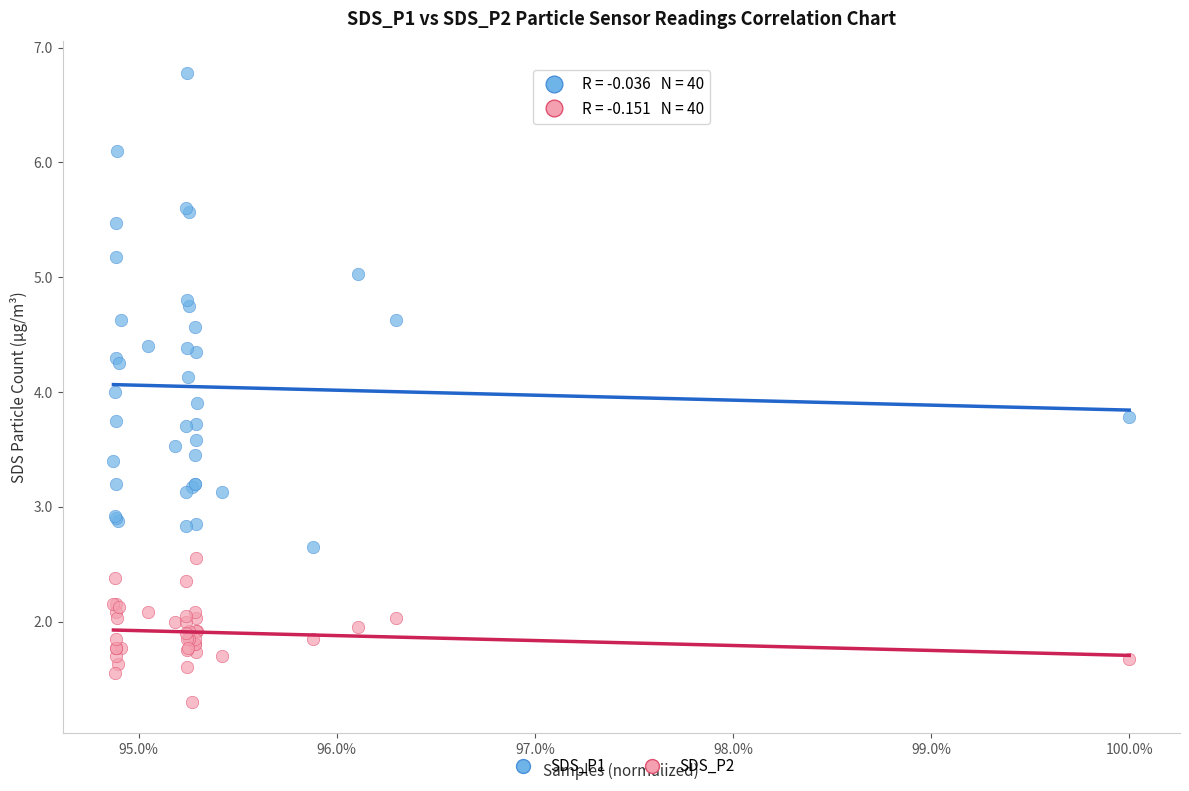

Which series has the largest Y range (max minus min)?

SDS_P1